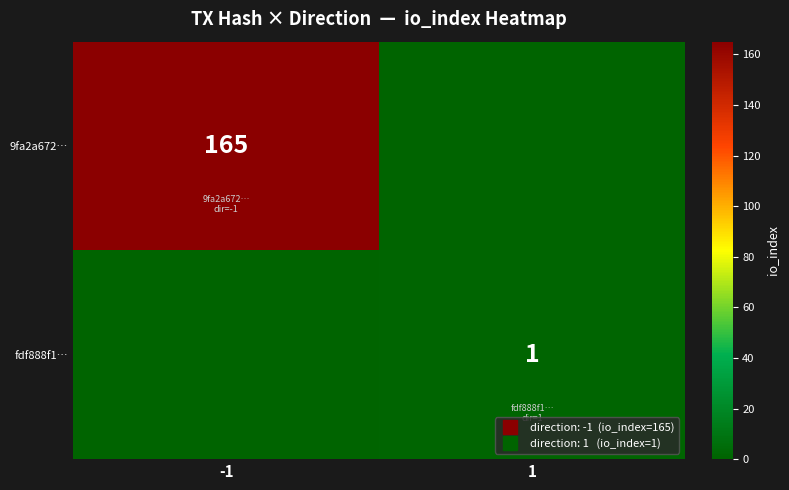

At 1, list the series in order from largest to smallest.

fdf888f1…, 9fa2a672…